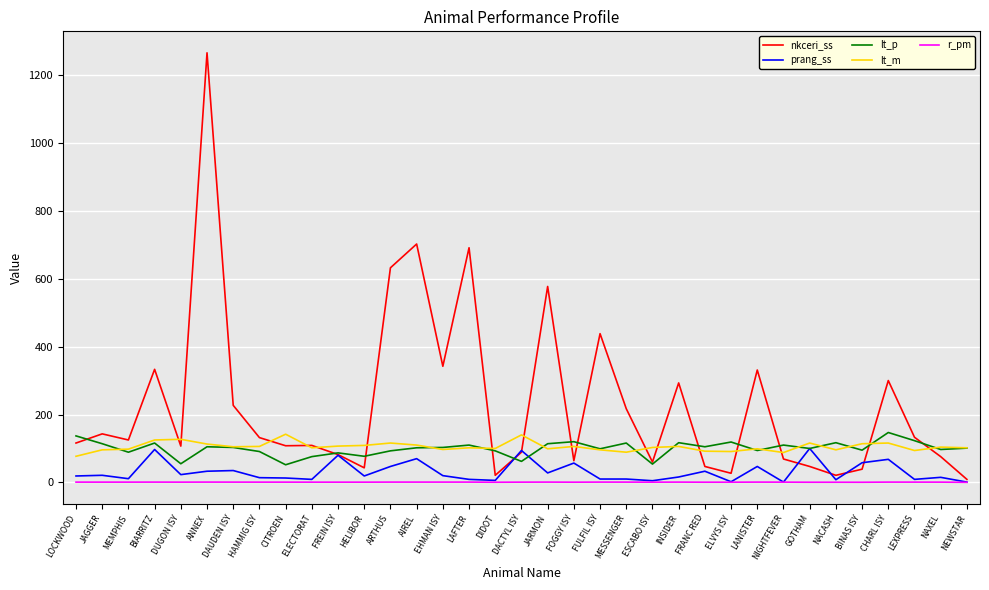

True or false: lt_p and r_pm intersect in this chart.

False